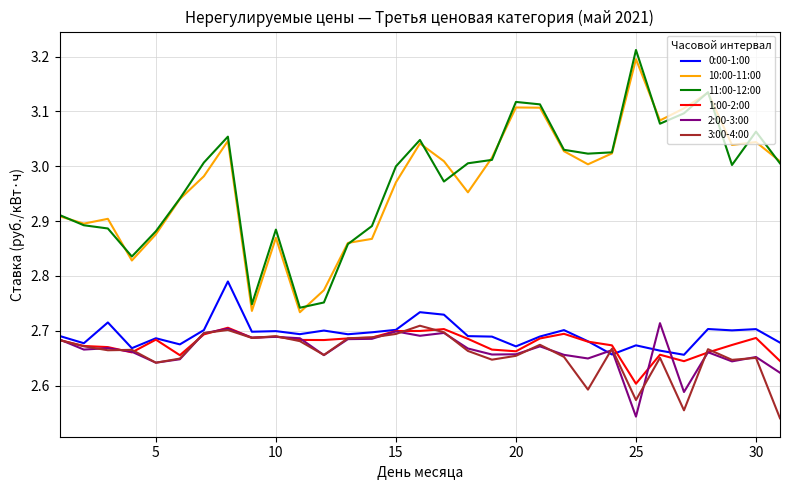

Which series has the widest spread of values?

11:00-12:00